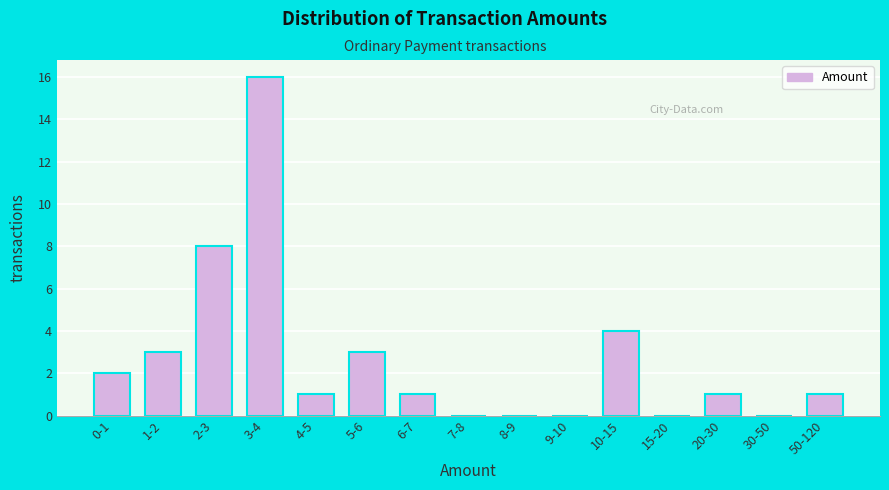

Reading left to right, extract all data points from this chart.

0-1=2	1-2=3	2-3=8	3-4=16	4-5=1	5-6=3	6-7=1	7-8=0	8-9=0	9-10=0	10-15=4	15-20=0	20-30=1	30-50=0	50-120=1